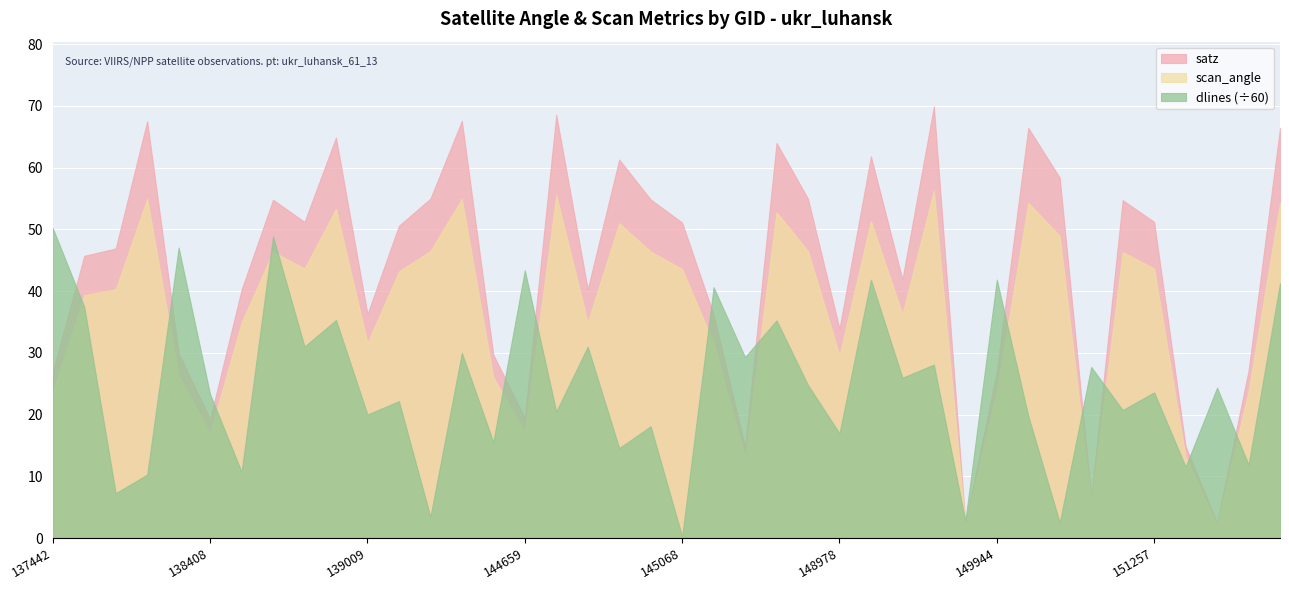

What are all the series names shown in the legend?

satz, scan_angle, dlines (÷60)